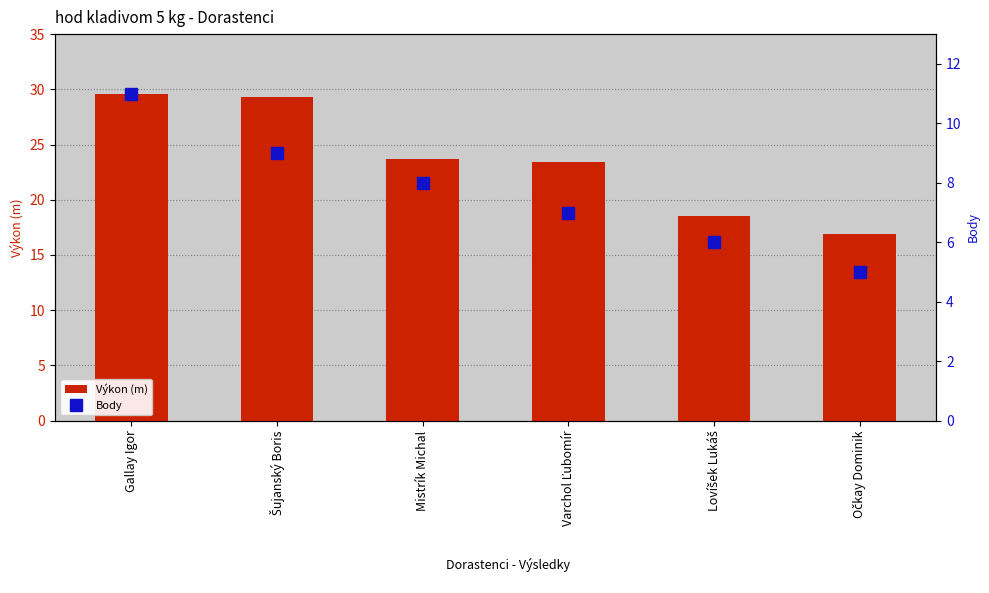

What is the lowest value of the Výkon (m) series?

16.9